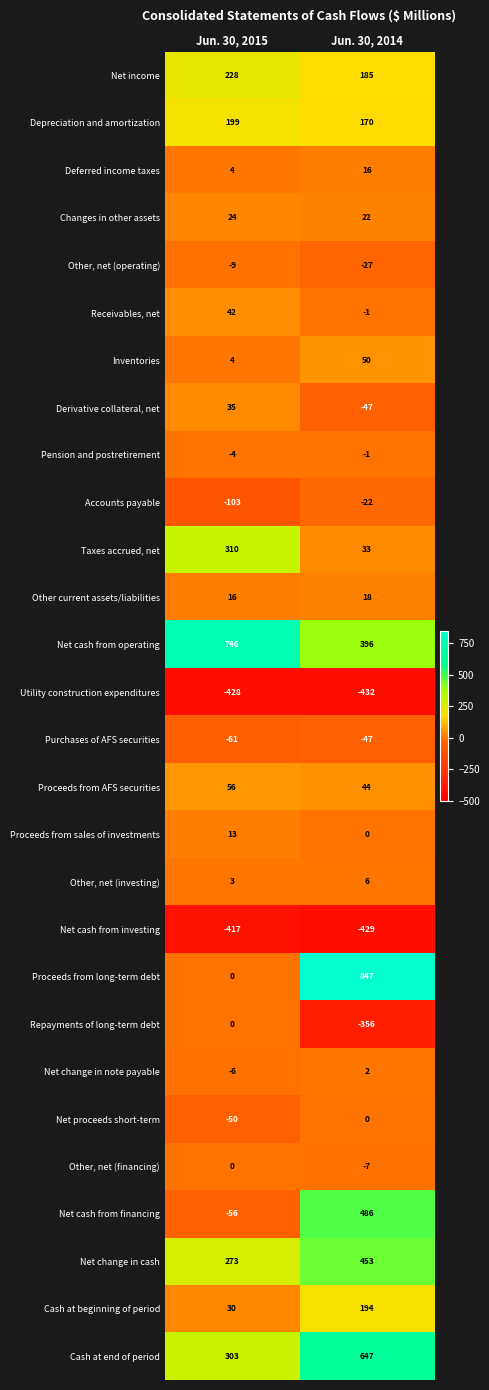

What is the difference between the maximum and minimum values in the Net cash from operating series?

350